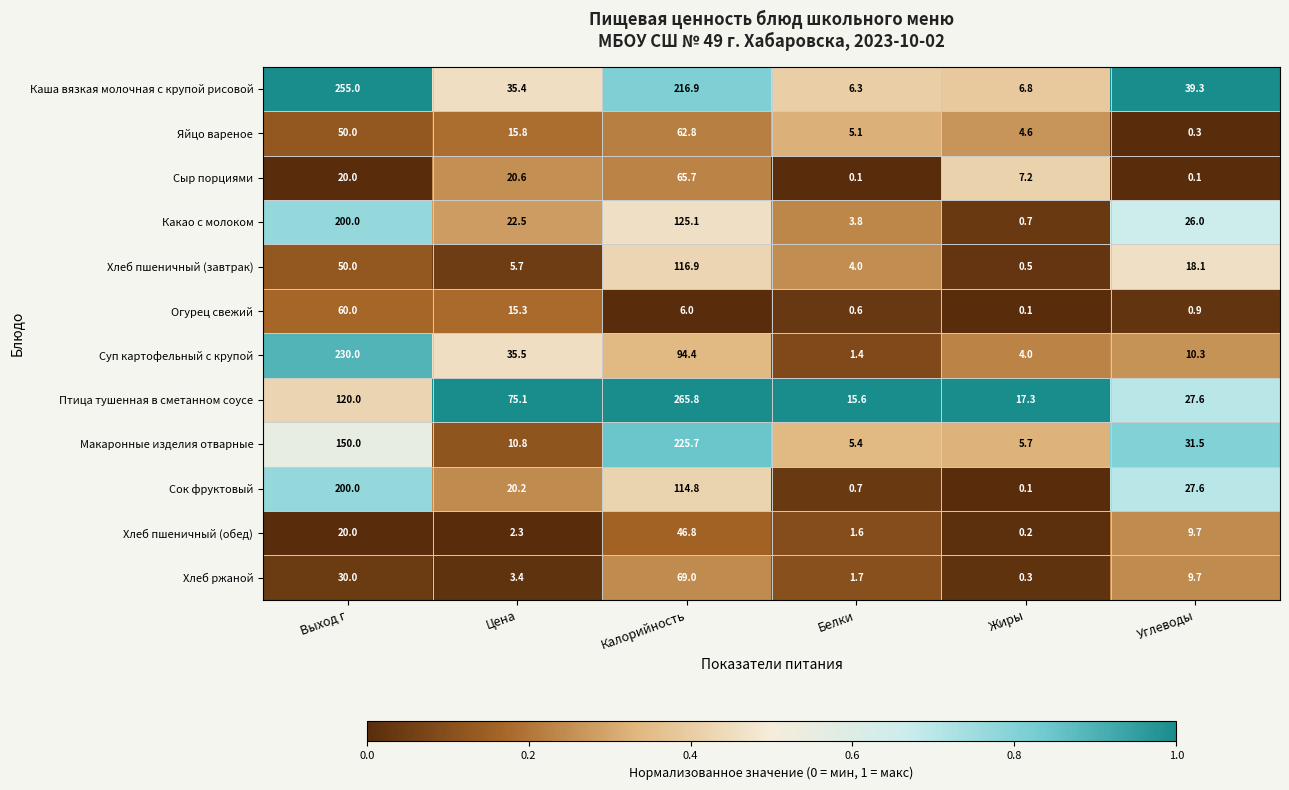

How many series are shown in this chart?

12